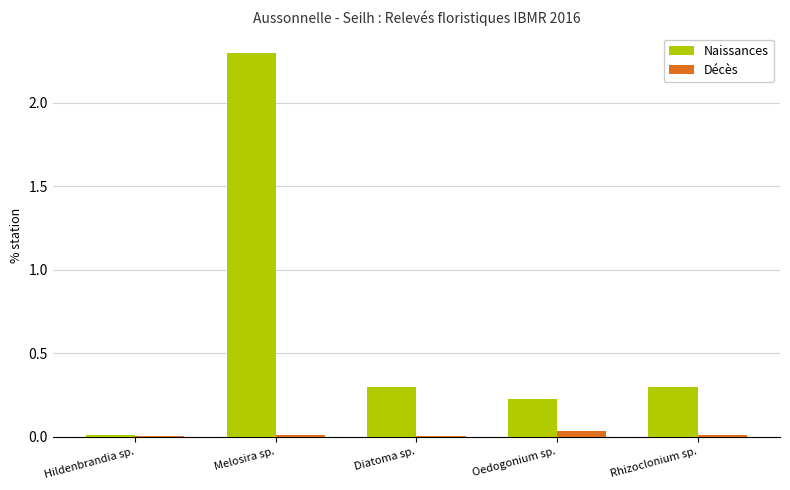

Which series changed the most between Melosira sp. and Oedogonium sp.?

Naissances